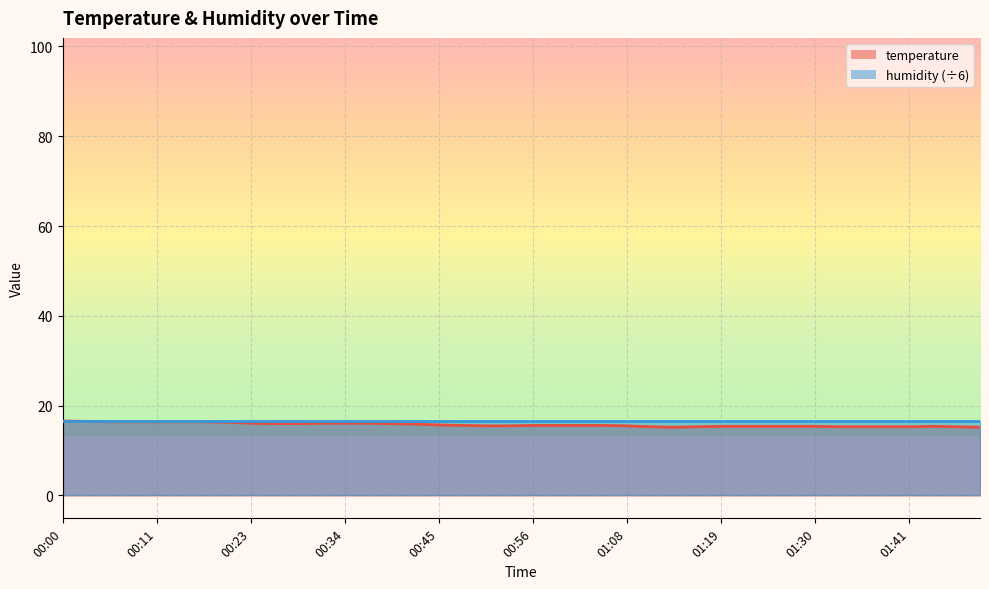

What is the sum of the values at 01:24 and 01:41?

30.7